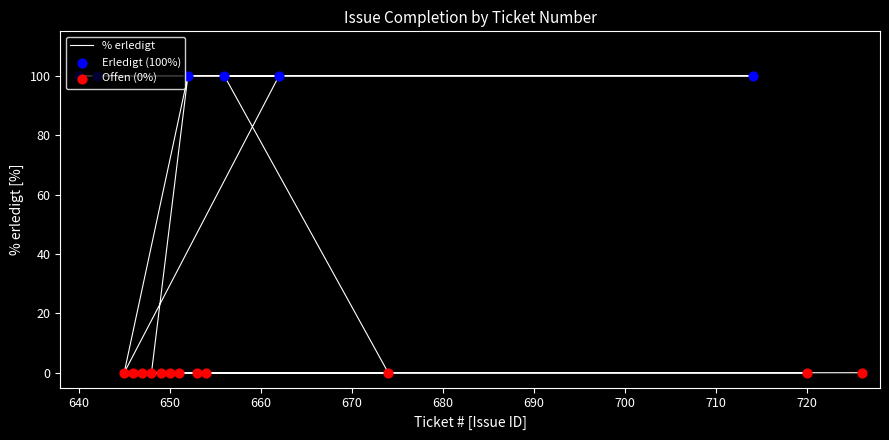

What is the change in value from 650 to 714?

+100